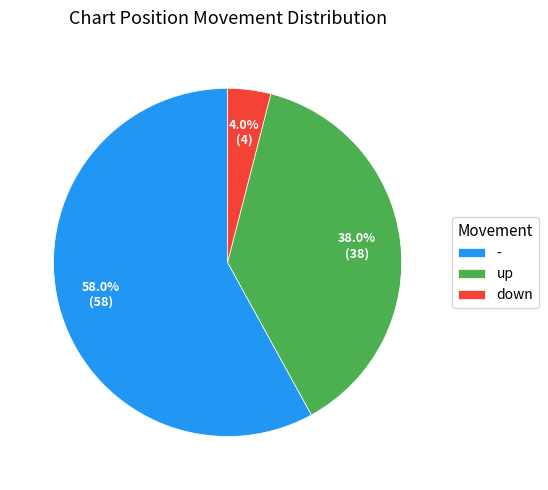

Which slice is the smallest?

down